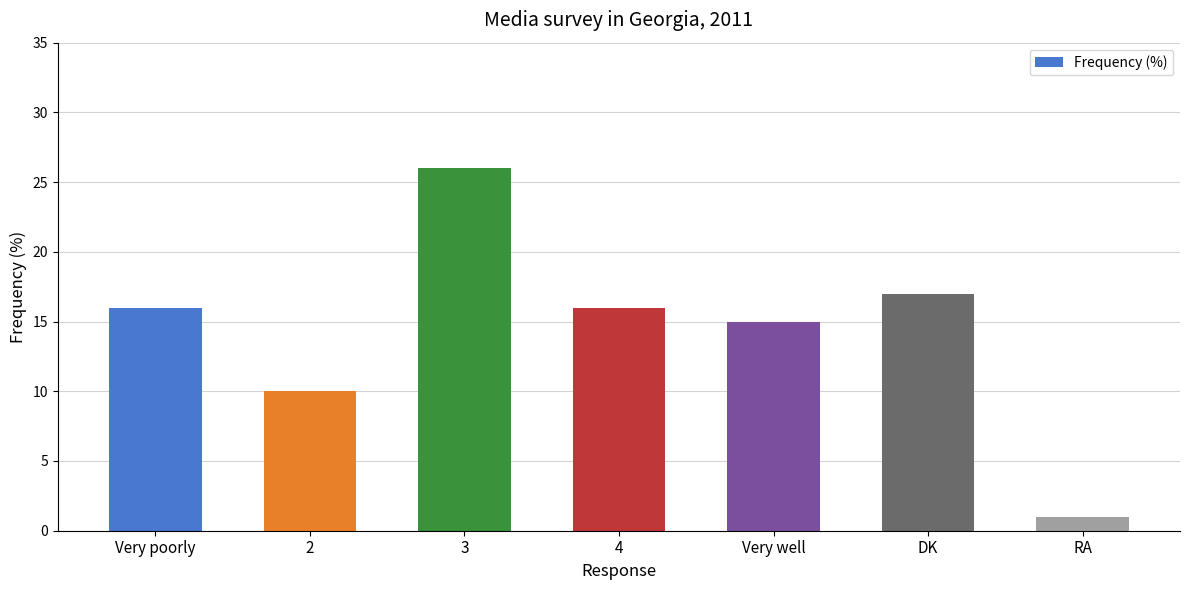

Which category has the lowest value across all series?

RA